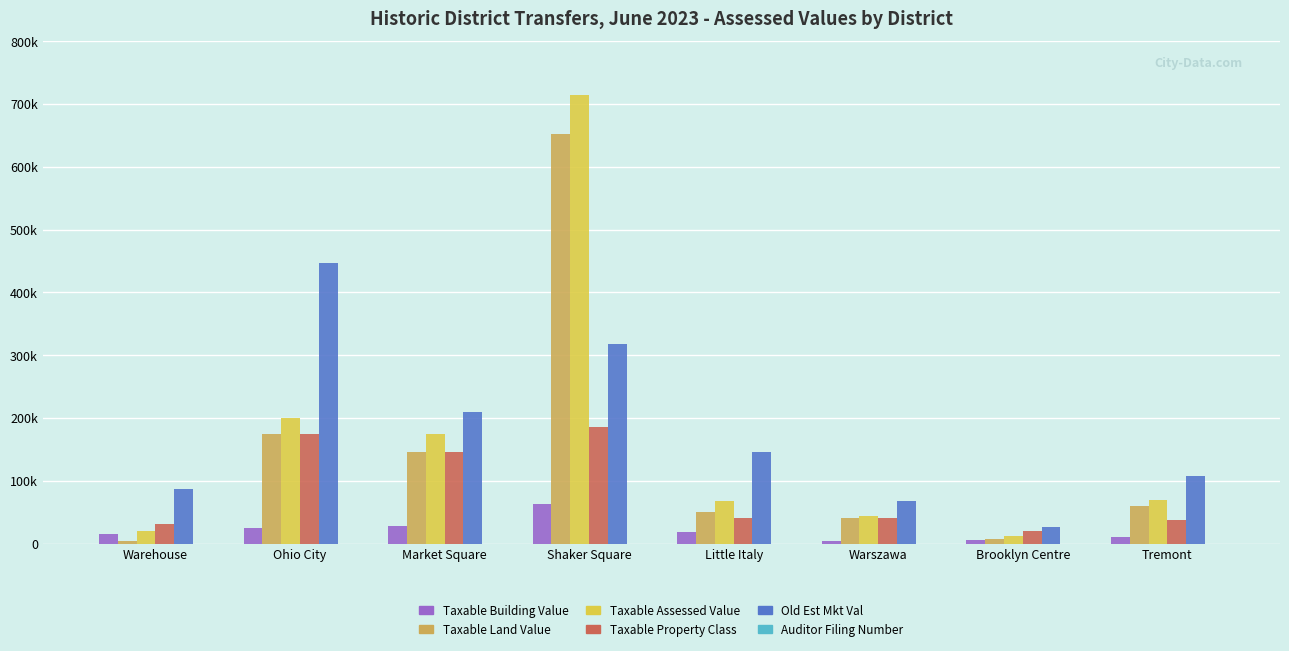

Reading left to right, transcribe all the data shown in this chart.

Taxable Building Value: Warehouse=14455	Ohio City=25480	Market Square=28700	Shaker Square=62615	Little Italy=17640	Warszawa=3535	Brooklyn Centre=5040	Tremont=10885
Taxable Land Value: Warehouse=4025	Ohio City=174755	Market Square=146300	Shaker Square=652260	Little Italy=49945	Warszawa=40215	Brooklyn Centre=6510	Tremont=60060
Taxable Assessed Value: Warehouse=19950	Ohio City=200235	Market Square=175000	Shaker Square=714875	Little Italy=67585	Warszawa=43750	Brooklyn Centre=11550	Tremont=68600
Taxable Property Class: Warehouse=31850	Ohio City=174755	Market Square=146300	Shaker Square=186130	Little Italy=40320	Warszawa=40215	Brooklyn Centre=19320	Tremont=37100
Old Est Mkt Val: Warehouse=86200	Ohio City=447000	Market Square=209000	Shaker Square=317900	Little Italy=145100	Warszawa=68000	Brooklyn Centre=25600	Tremont=108000
Auditor Filing Number: Warehouse=1	Ohio City=1	Market Square=4	Shaker Square=1	Little Italy=1	Warszawa=1	Brooklyn Centre=2	Tremont=2